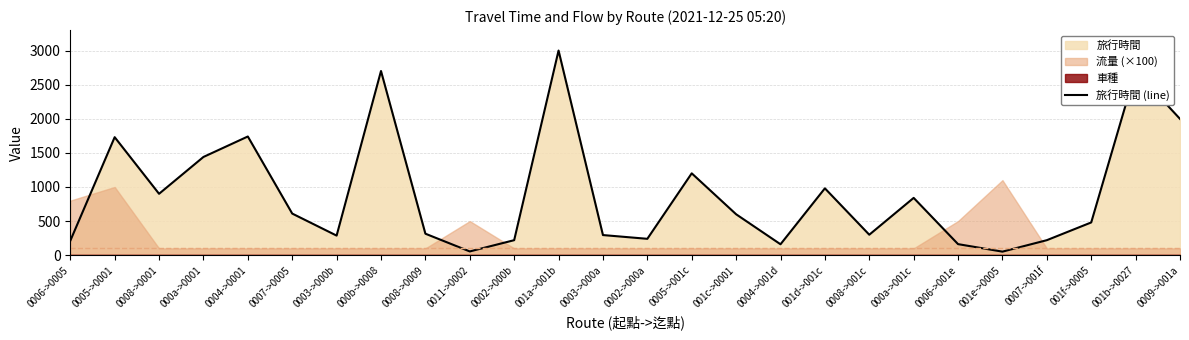

Reading left to right, list all the values displayed in this chart.

211	1730	900	1440	1740	610	287	2700	315	55	220	3000	295	240	1200	600	160	980	300	840	162	52	220	480	2700	1998